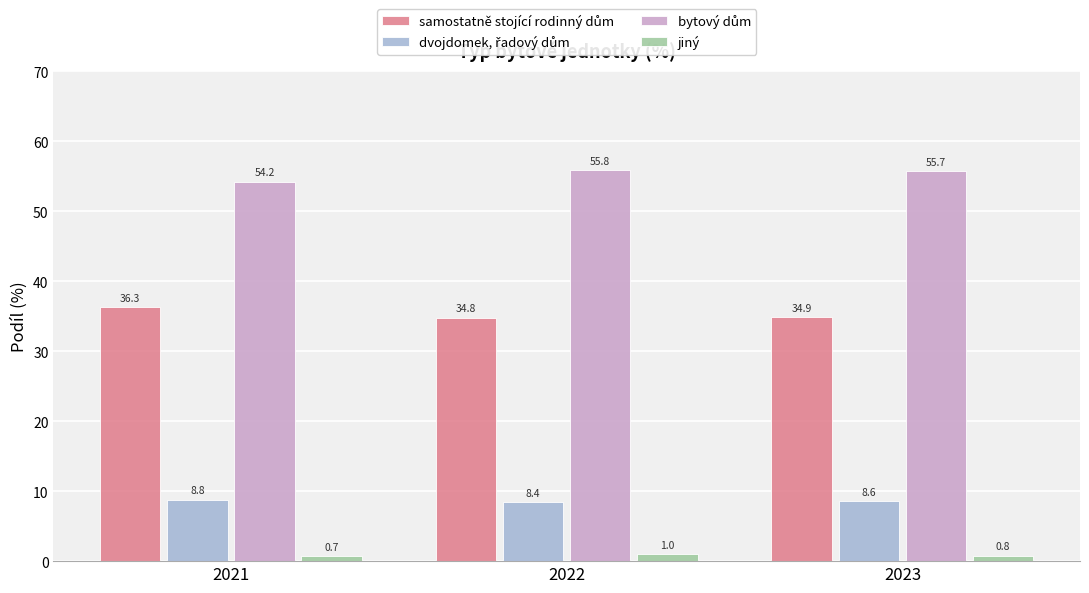

How many series are shown in this chart?

4